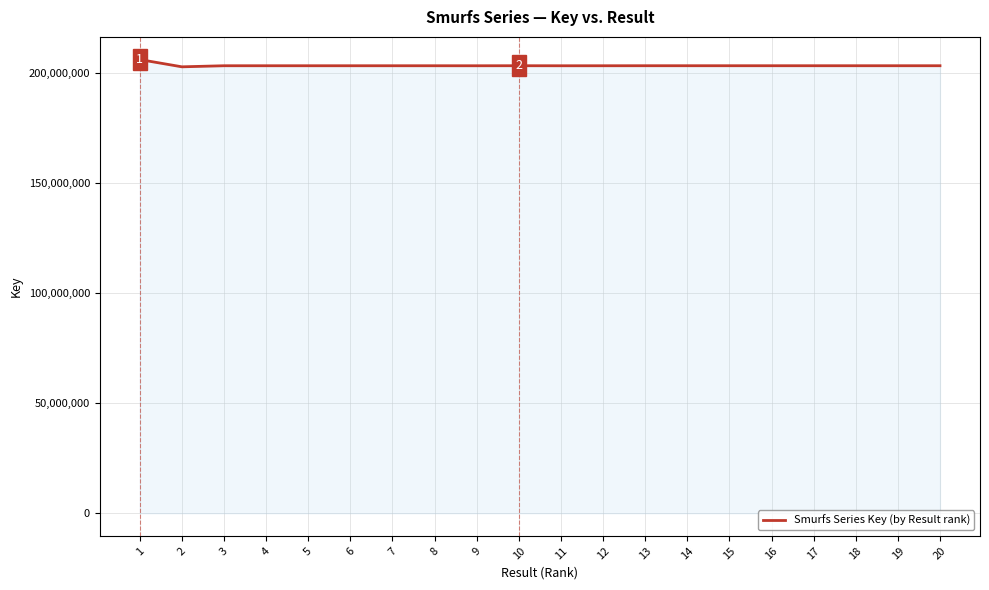

The value at 17 is 203286877. True or false?

True